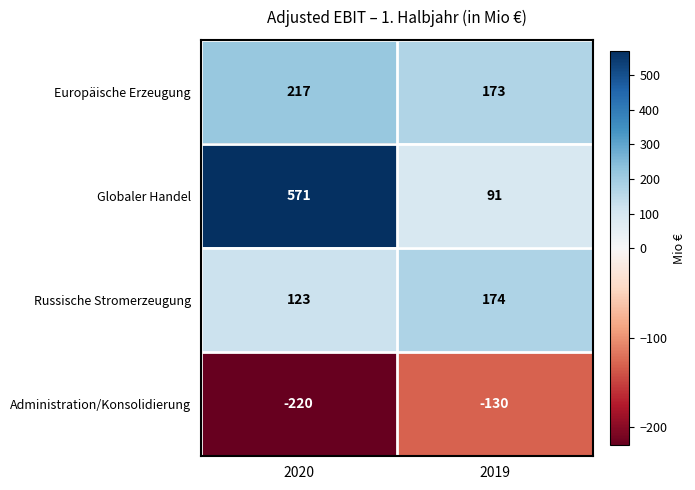

How many series are shown in this chart?

4